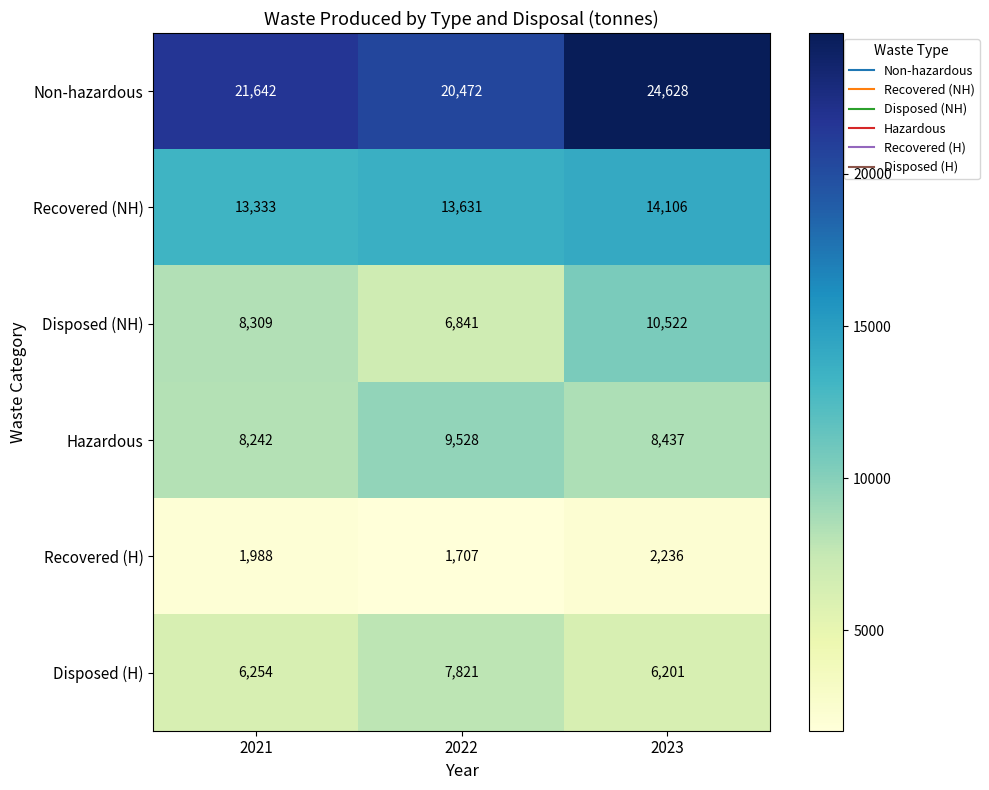

List the labels in order of Non-hazardous value, smallest first.

2022, 2021, 2023